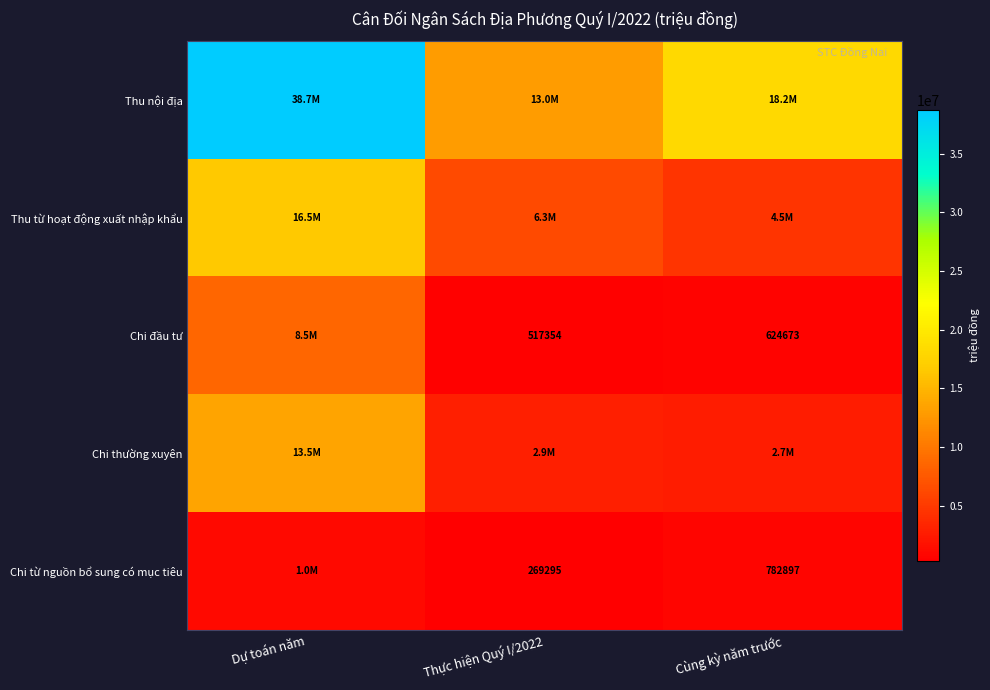

True or false: Chi từ nguồn bổ sung có mục tiêu has a value of 103013 at Thực hiện Quý I/2022.

False